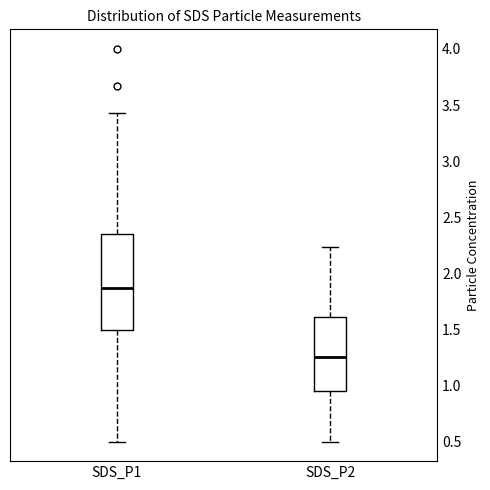

Where is the lower edge of the box for SDS_P2 on the y-axis? The values are not printed on the chart, so give them approximately, as read against the axis.

0.95